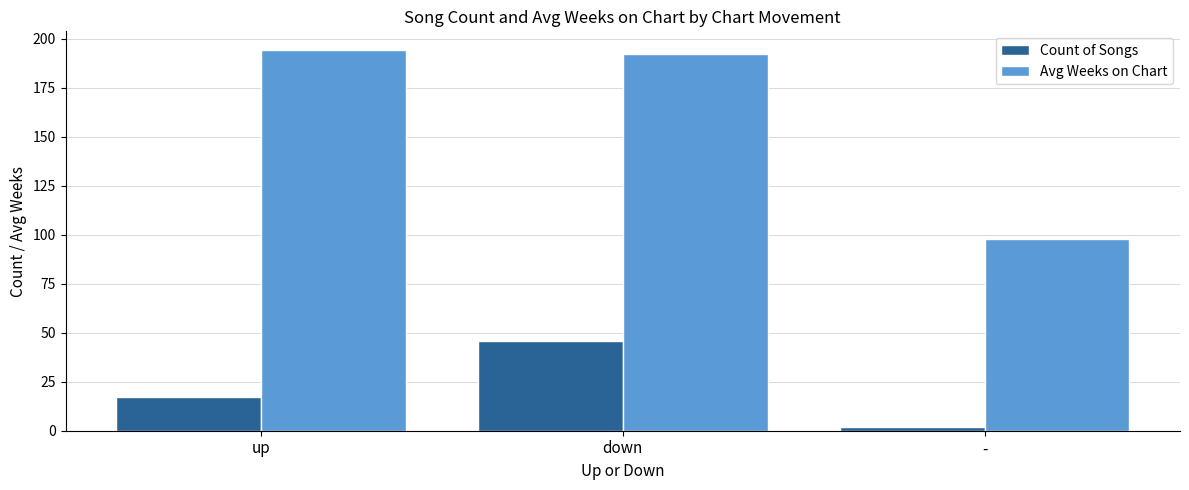

Rank the series by their maximum value, from lowest to highest.

Count of Songs, Avg Weeks on Chart